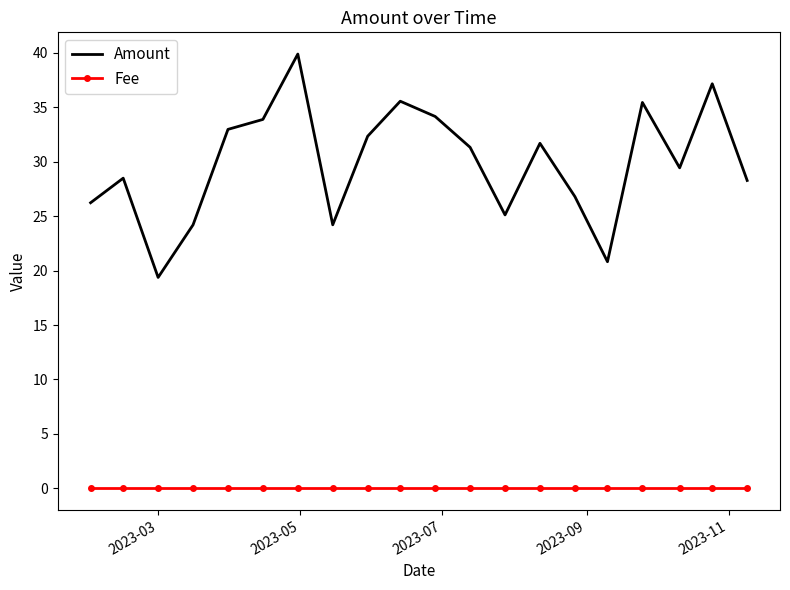

Which series has the largest total across all categories?

Amount